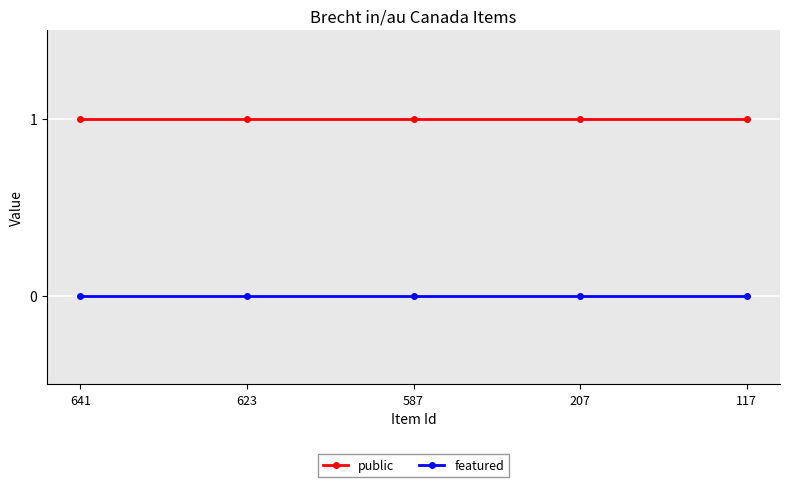

Which series has the largest total across all categories?

public